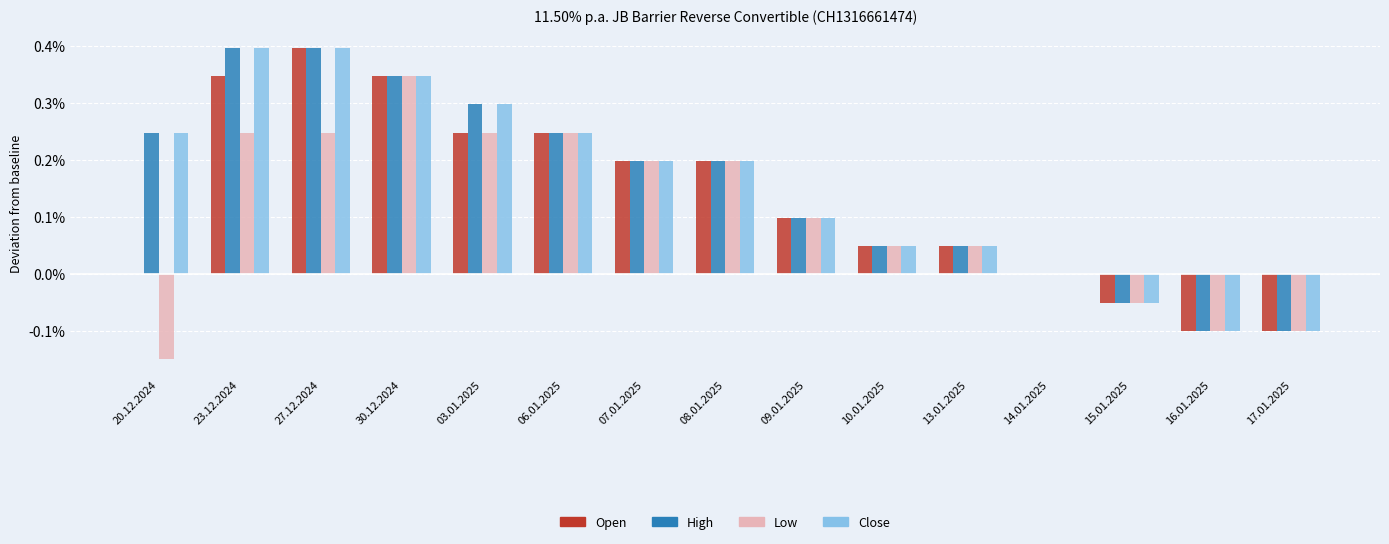

Are the bars horizontal?

No